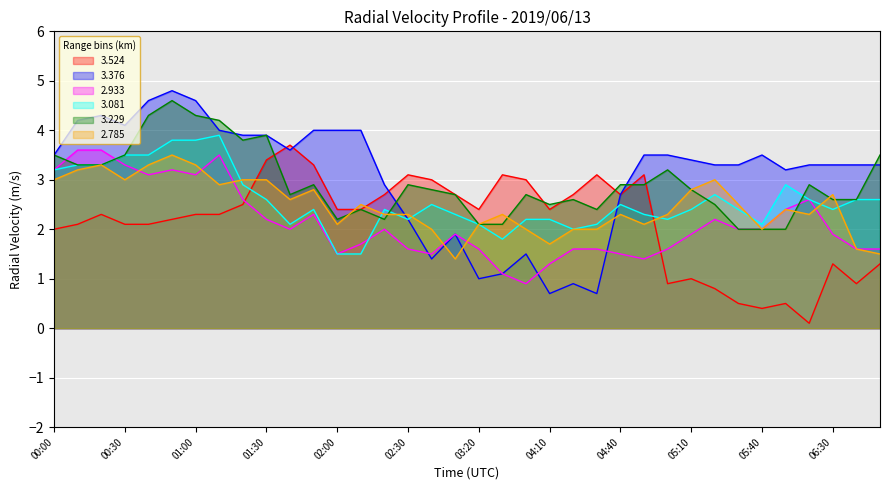

Where is 3.081 nearest to the value 2?

04:20